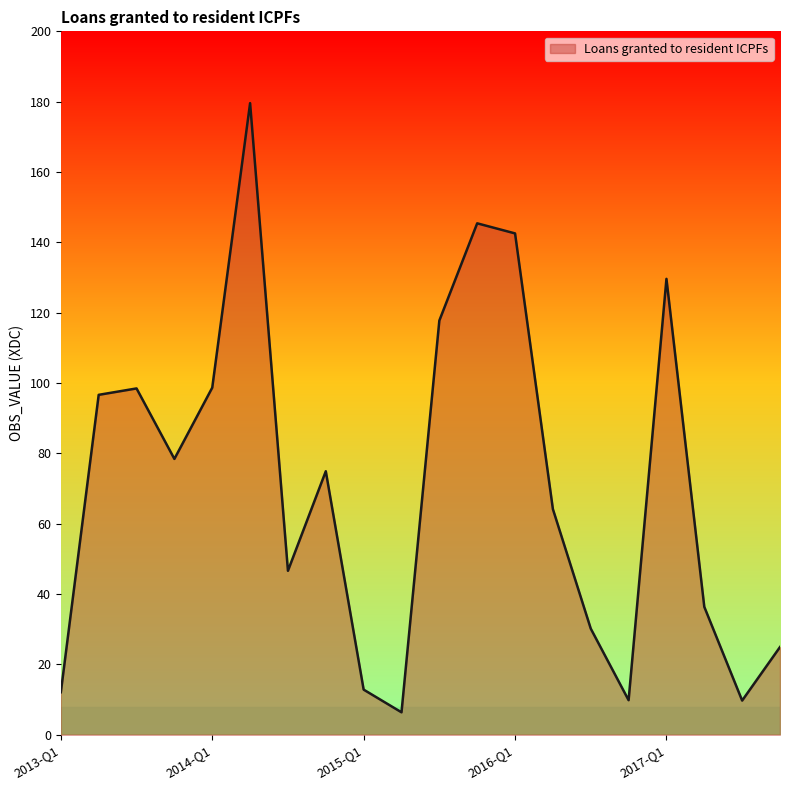

What is the difference between the maximum and minimum values?

173.2